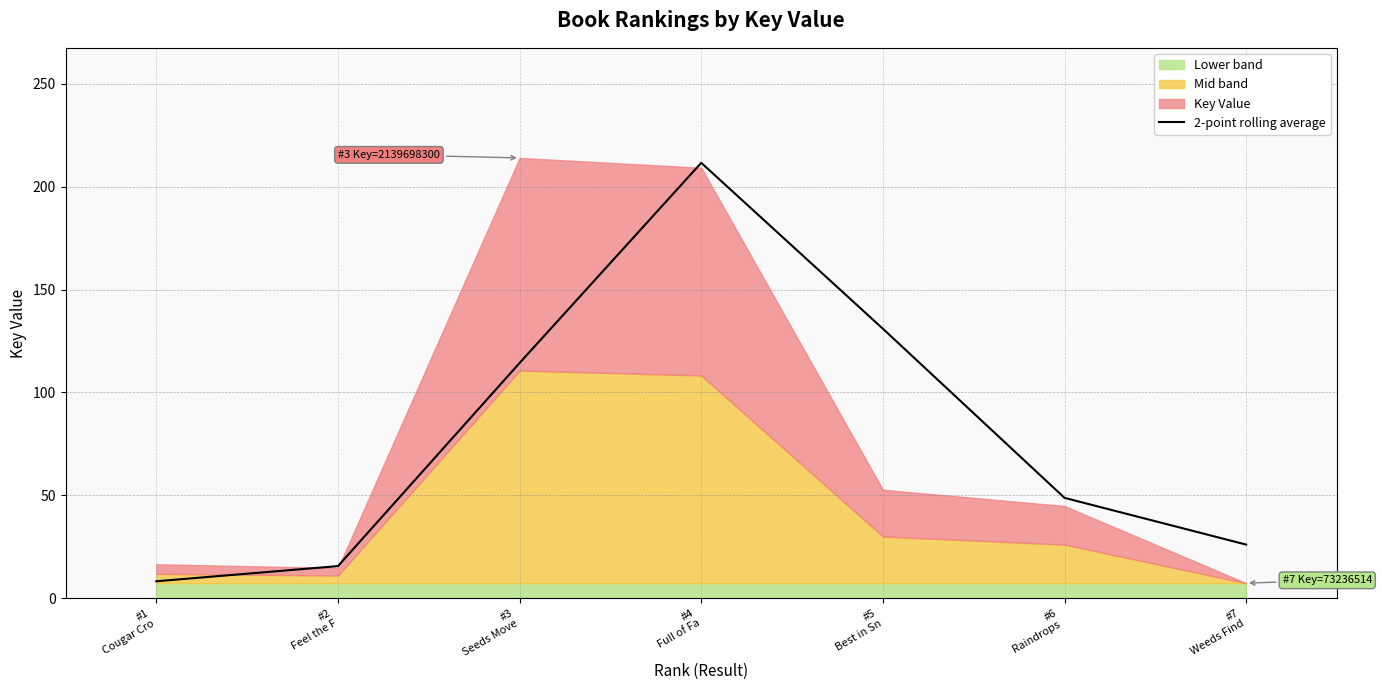

Which label corresponds to the largest value in the chart?

#4
Full of Fa